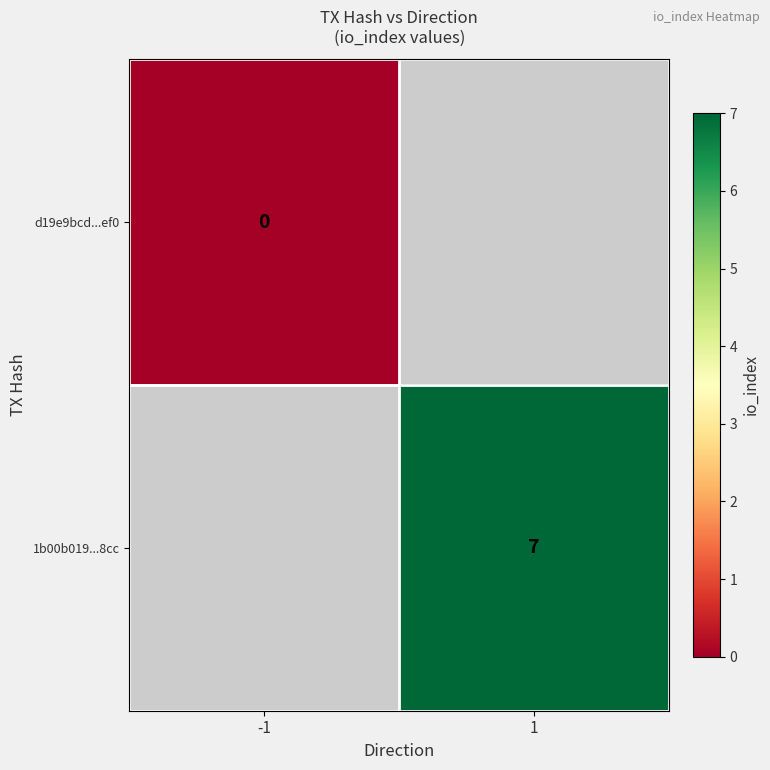

Which label corresponds to the smallest value in the chart?

-1